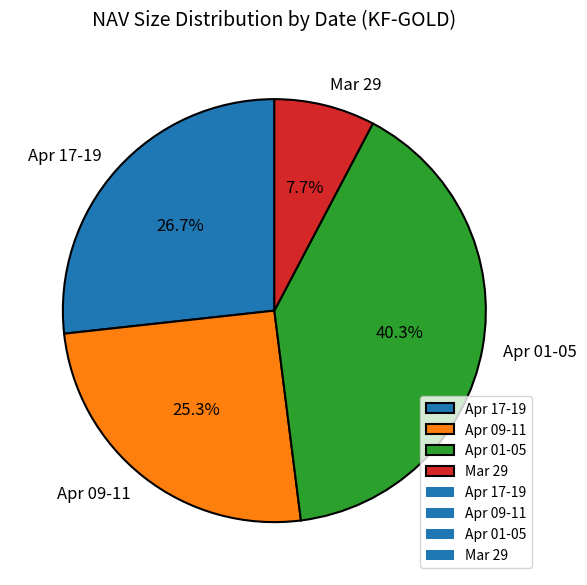

Which slice is the smallest?

Mar 29